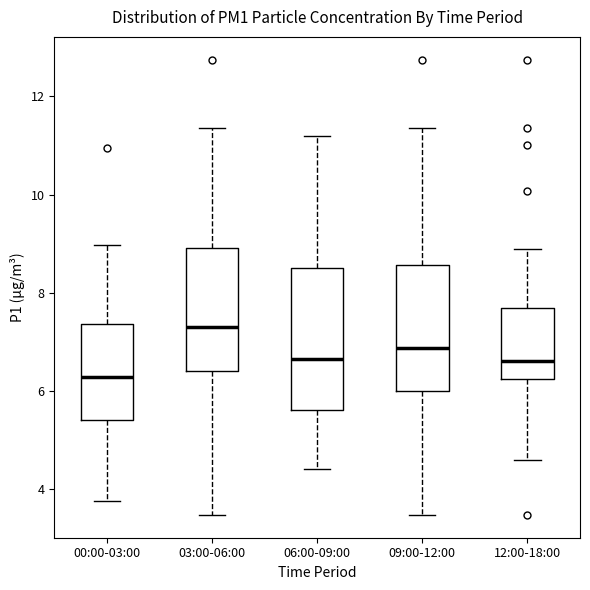

Comparing the boxes themselves (not the whiskers), which one is the tallest?

06:00-09:00